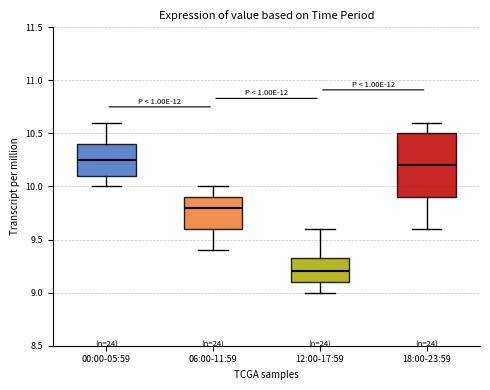

Where is the lower edge of the box for 18:00-23:59 on the y-axis? The values are not printed on the chart, so give them approximately, as read against the axis.

9.90